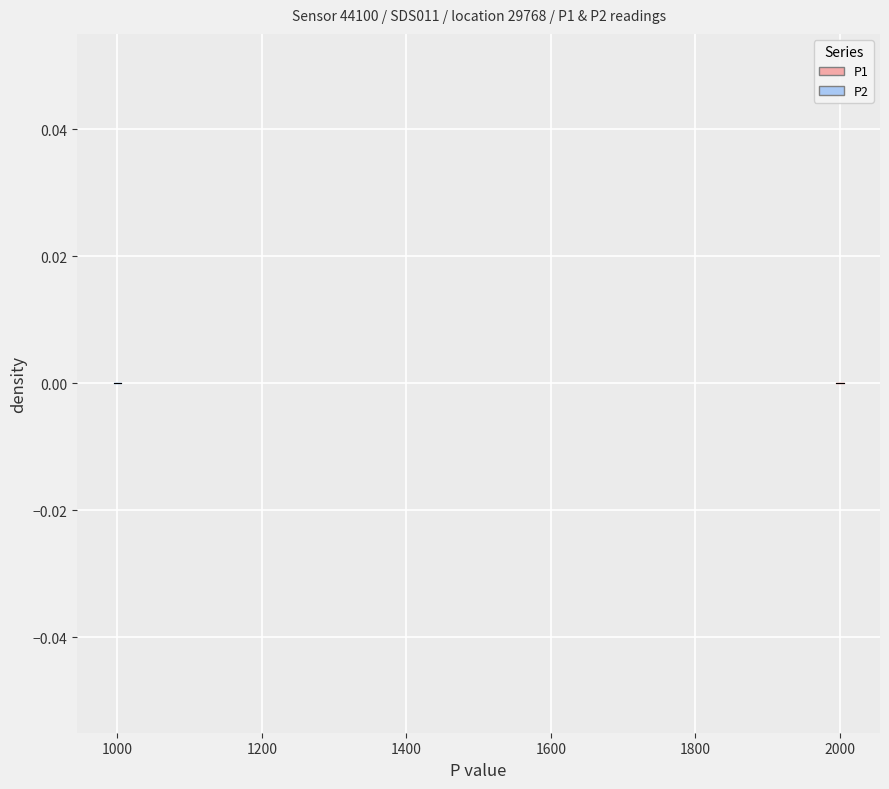

How many series are shown in this chart?

2